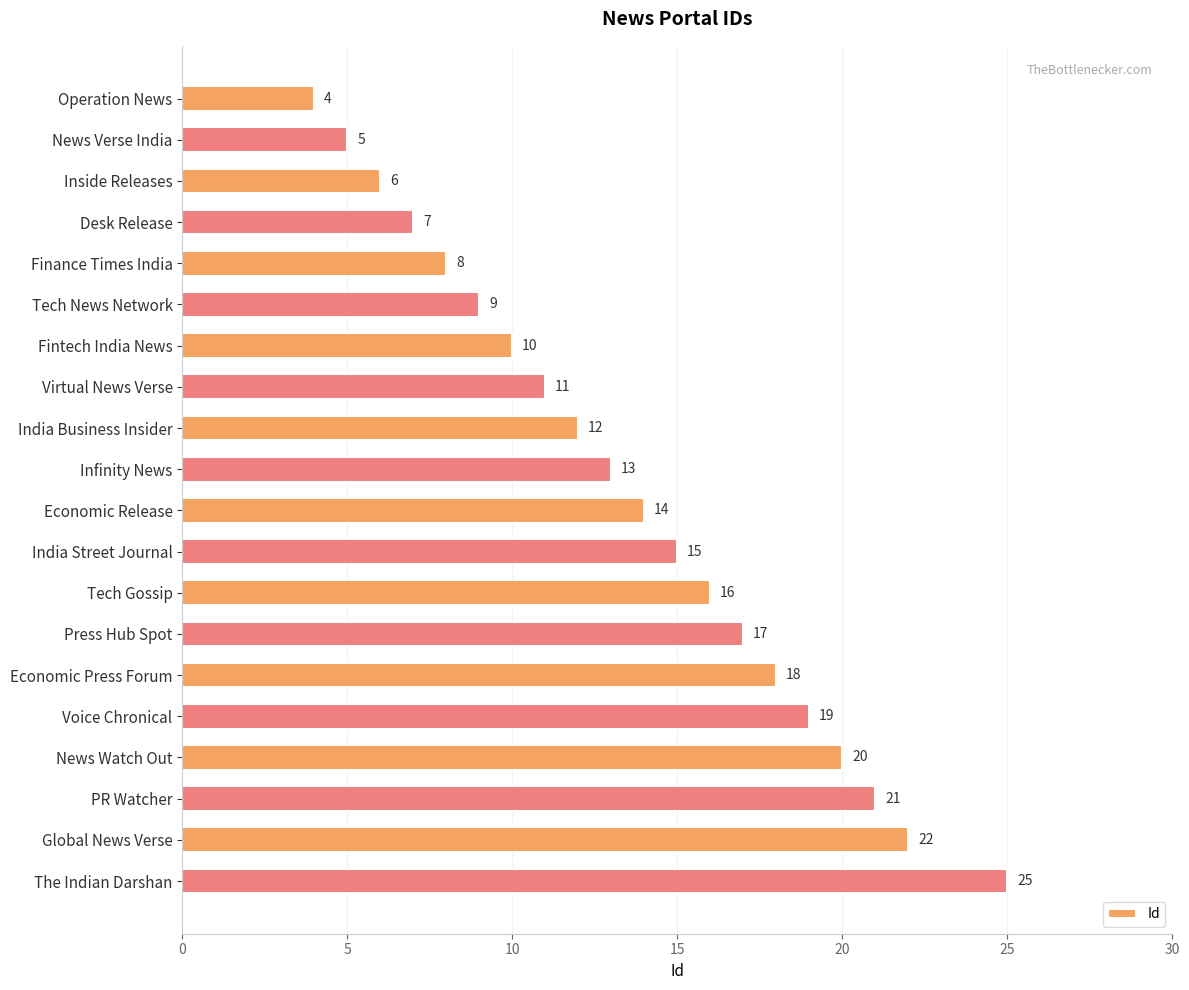

Rank the categories by value from highest to lowest.

The Indian Darshan, Global News Verse, PR Watcher, News Watch Out, Voice Chronical, Economic Press Forum, Press Hub Spot, Tech Gossip, India Street Journal, Economic Release, Infinity News, India Business Insider, Virtual News Verse, Fintech India News, Tech News Network, Finance Times India, Desk Release, Inside Releases, News Verse India, Operation News